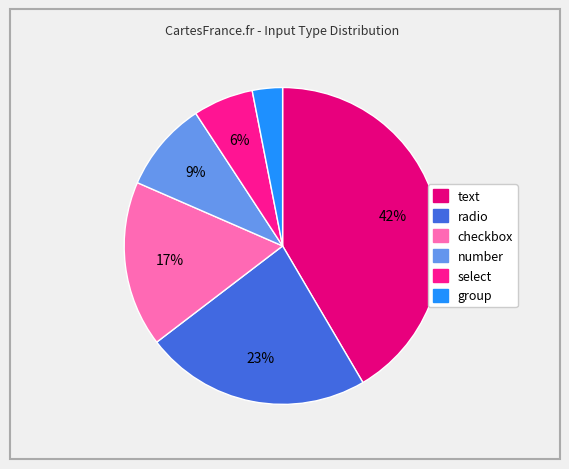

Which has a higher value, text or checkbox?

text